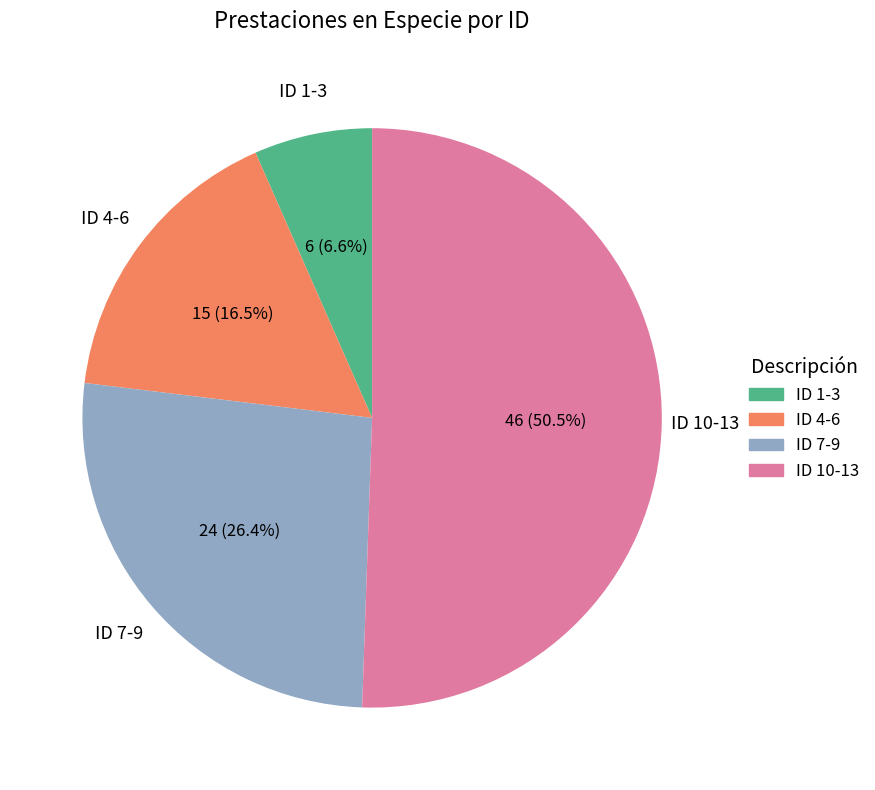

Is there any slice that represents more than half of the pie?

Yes